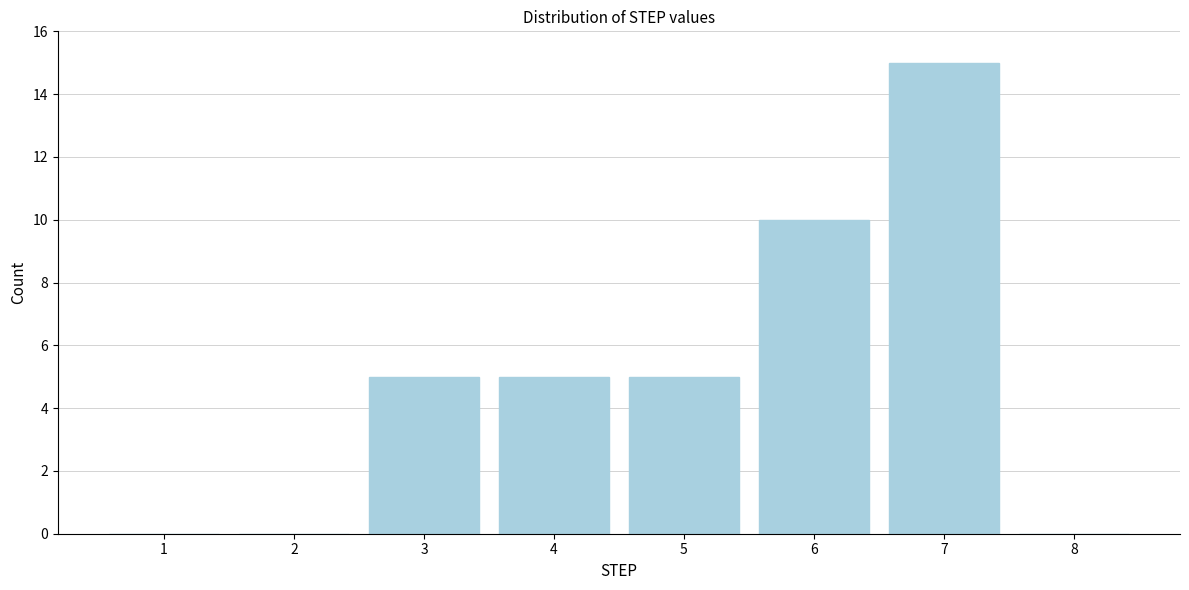

Reading right to left, transcribe all the data shown in this chart.

8=0	7=15	6=10	5=5	4=5	3=5	2=0	1=0